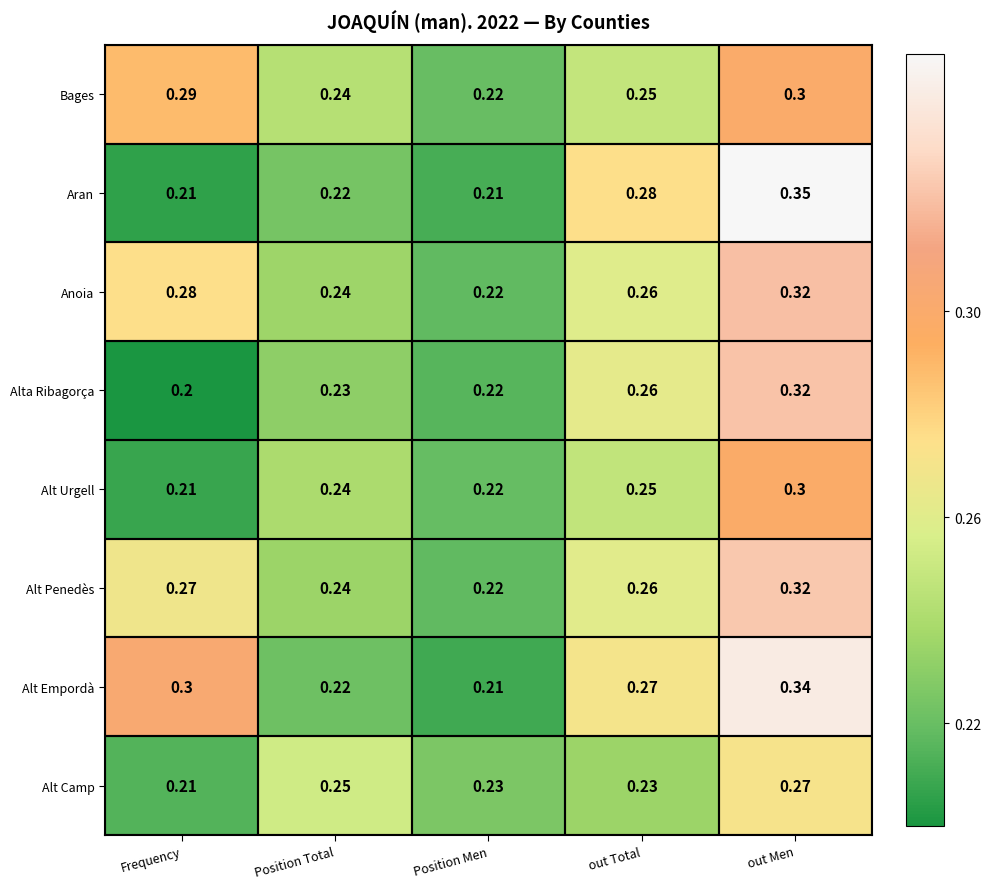

What is the smallest value displayed?

0.2